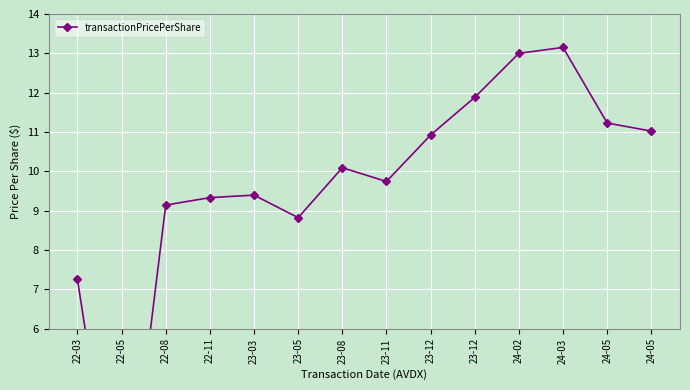

How many data points are less than 10?

7